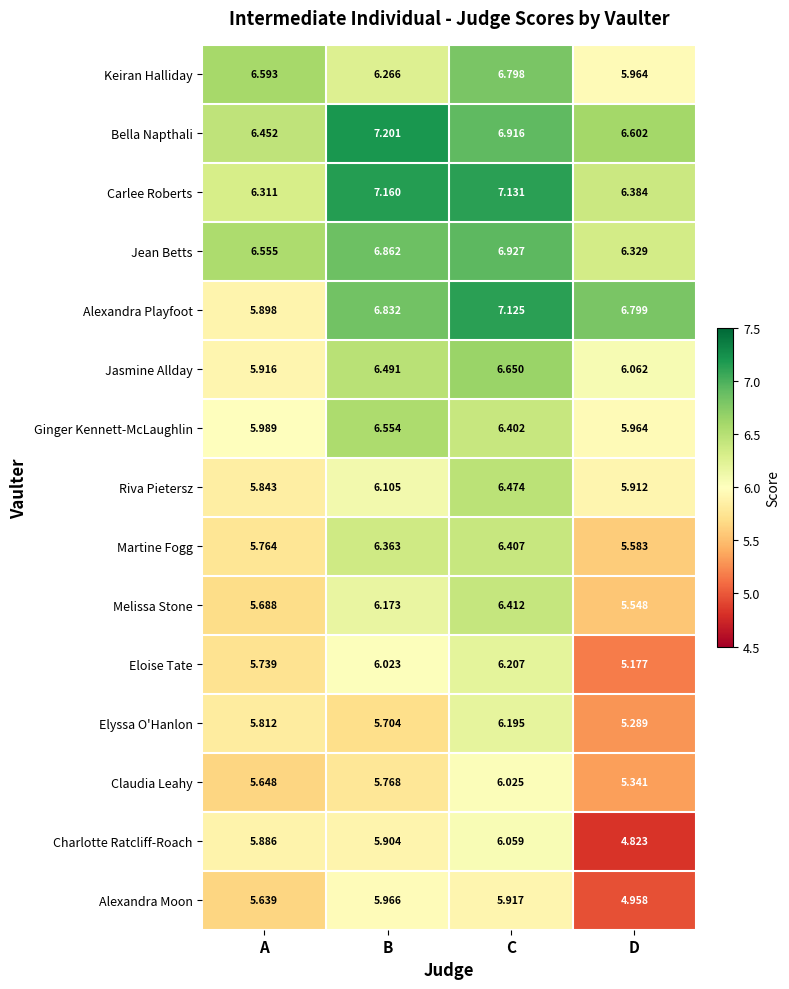

At B, list the series in order from smallest to largest.

Elyssa O'Hanlon, Claudia Leahy, Charlotte Ratcliff-Roach, Alexandra Moon, Eloise Tate, Riva Pietersz, Melissa Stone, Keiran Halliday, Martine Fogg, Jasmine Allday, Ginger Kennett-McLaughlin, Alexandra Playfoot, Jean Betts, Carlee Roberts, Bella Napthali